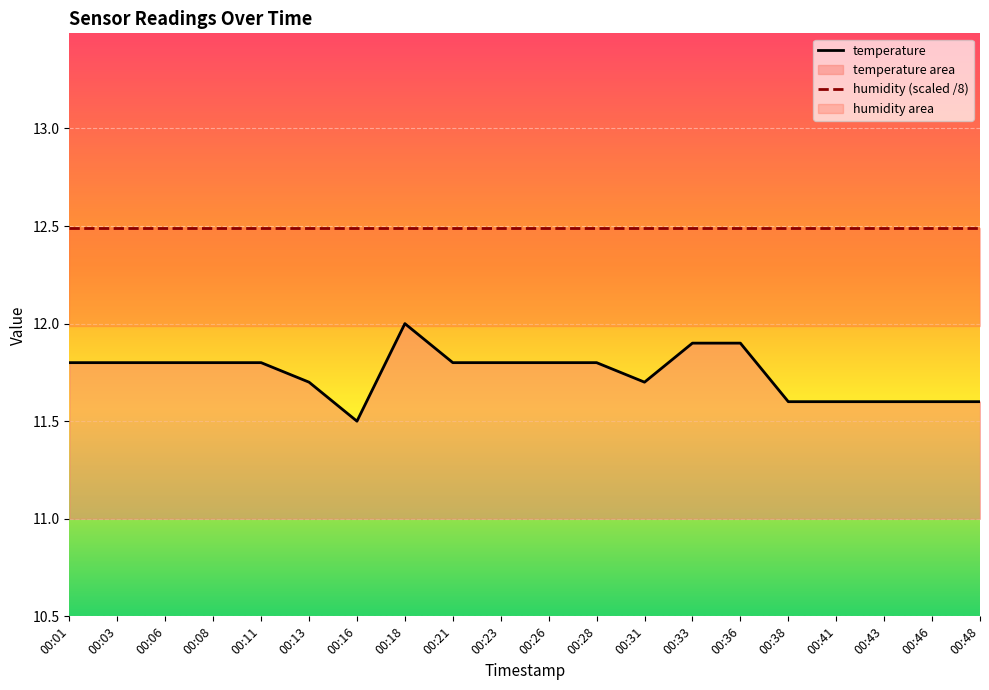

Reading right to left, list all the values displayed in this chart.

00:48=11.6	00:46=11.6	00:43=11.6	00:41=11.6	00:38=11.6	00:36=11.9	00:33=11.9	00:31=11.7	00:28=11.8	00:26=11.8	00:23=11.8	00:21=11.8	00:18=12.0	00:16=11.5	00:13=11.7	00:11=11.8	00:08=11.8	00:06=11.8	00:03=11.8	00:01=11.8